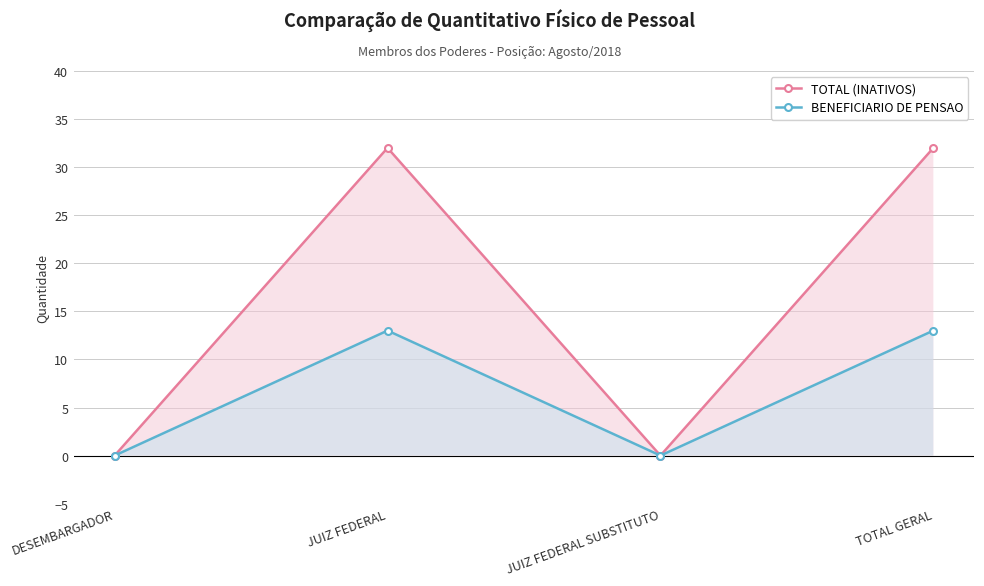

Where is BENEFICIARIO DE PENSAO nearest to the value 6?

DESEMBARGADOR